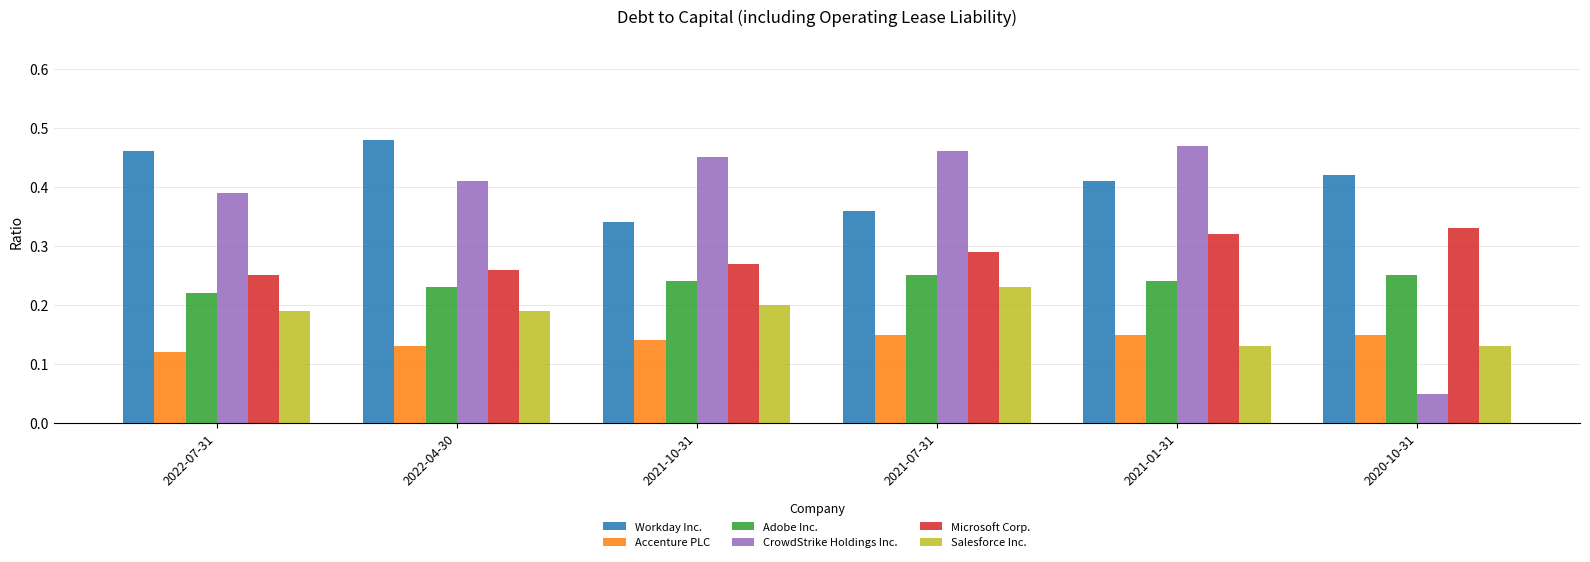

At how many categories does at least one series exceed 0?

6